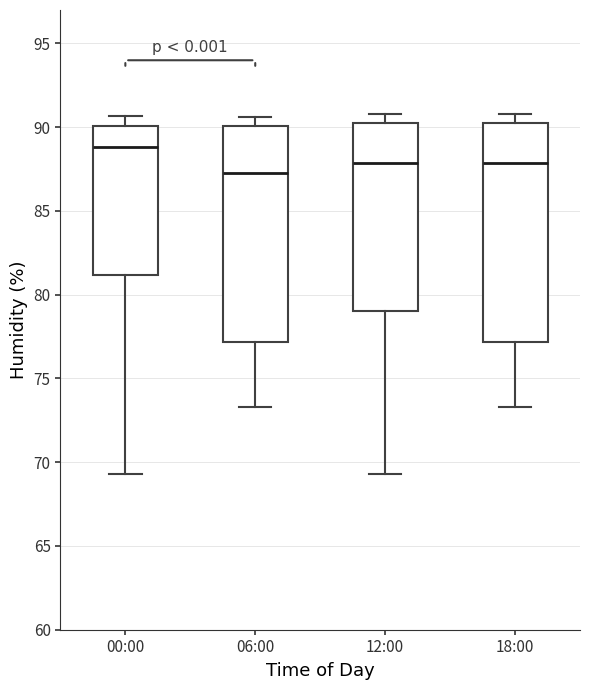

Where is the lower edge of the box for 06:00 on the y-axis? The values are not printed on the chart, so give them approximately, as read against the axis.

77.0